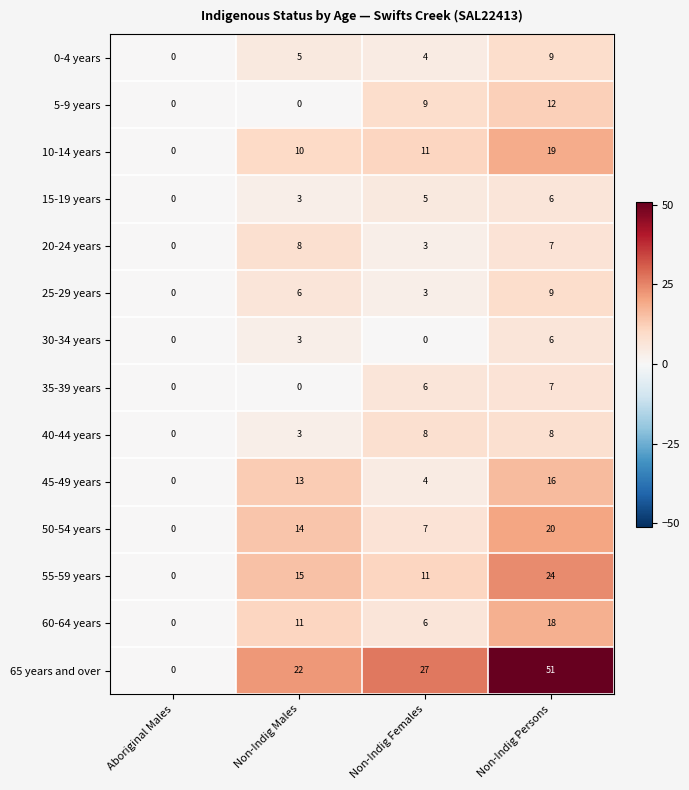

Which category has the highest value in the 20-24 years series?

Non-Indig Males